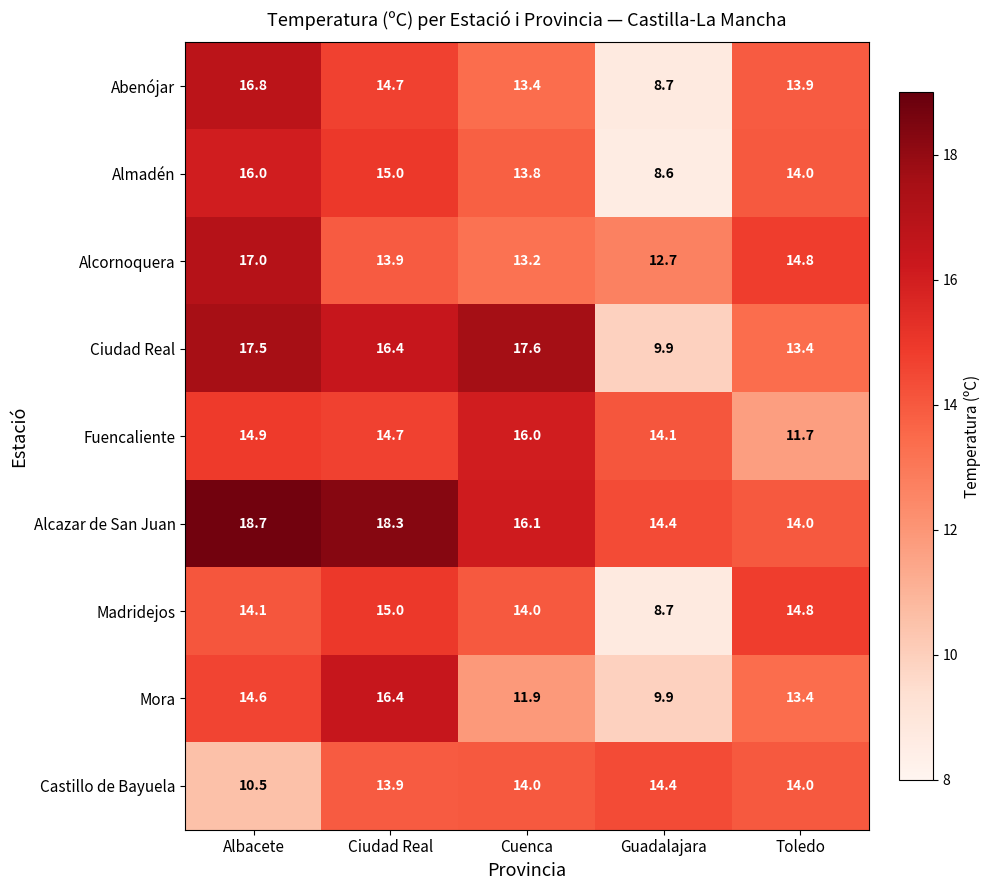

What is the smallest value displayed?

8.6